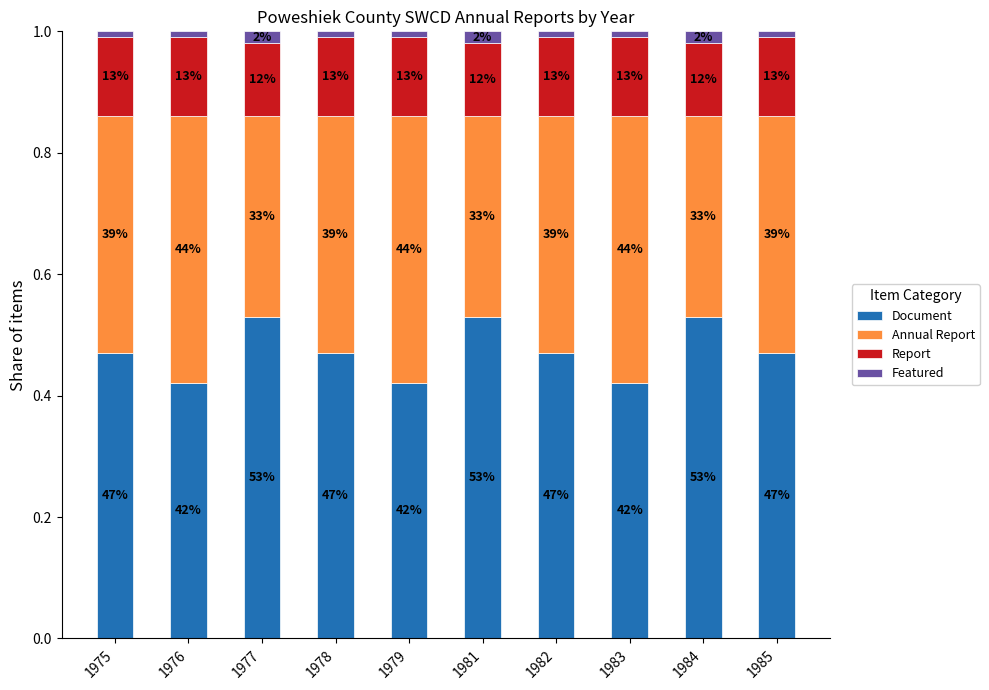

What is the maximum value for Document?

0.5